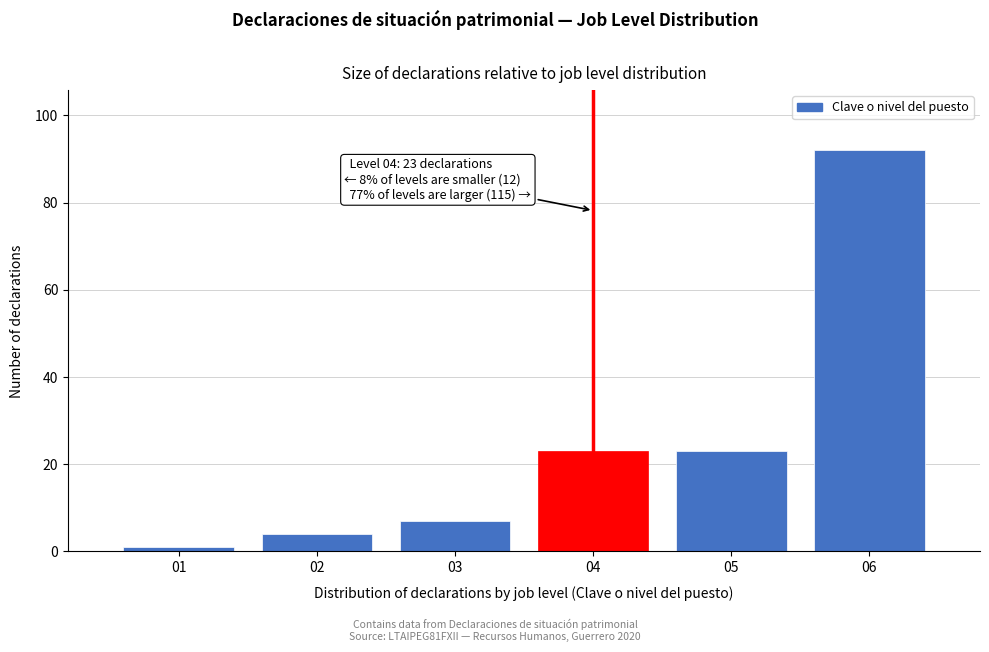

Reading left to right, what are all the values shown in this chart?

1	4	7	23	23	92